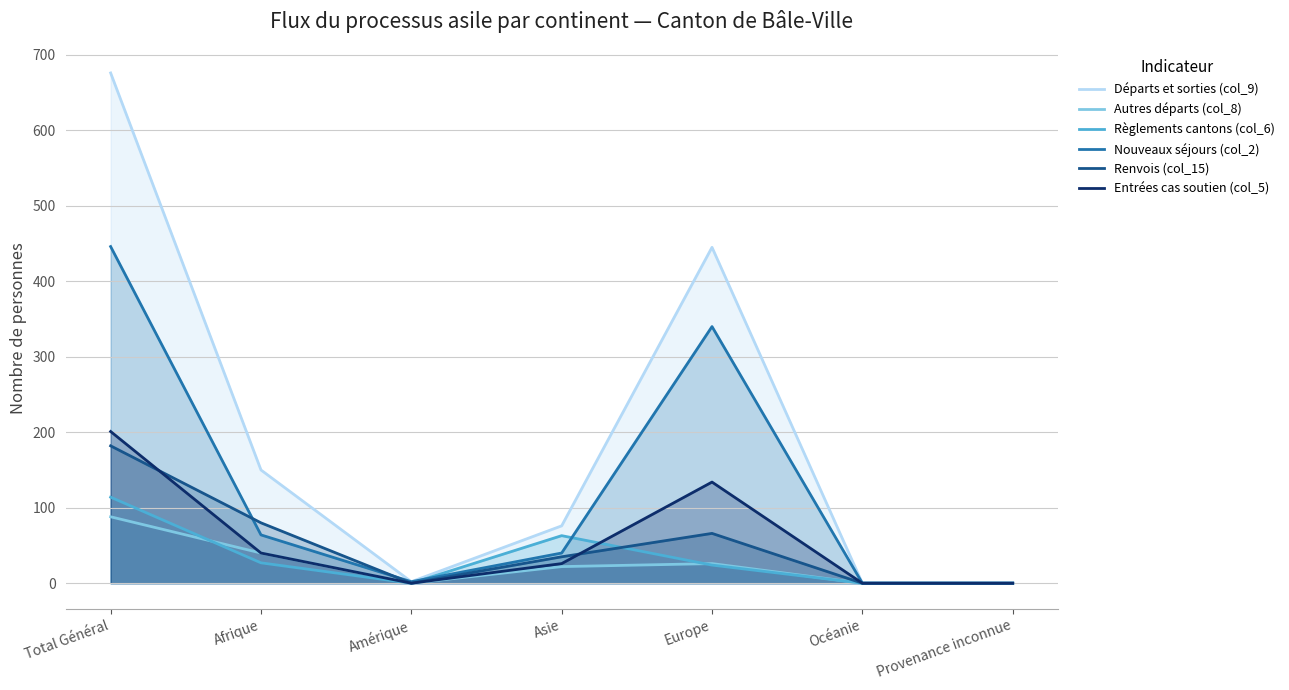

What is the total value across all series at Europe?

1035